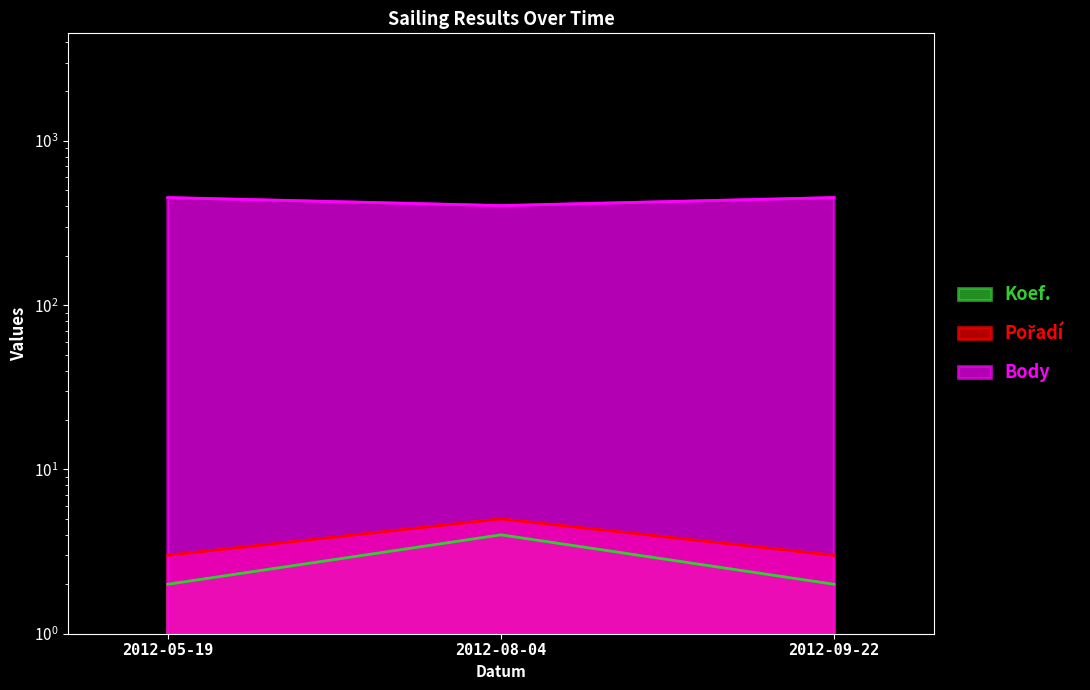

Reading right to left, what are all the values shown in this chart?

Koef.: 2	4	2
Pořadí: 3	5	3
Body: 452	404	452